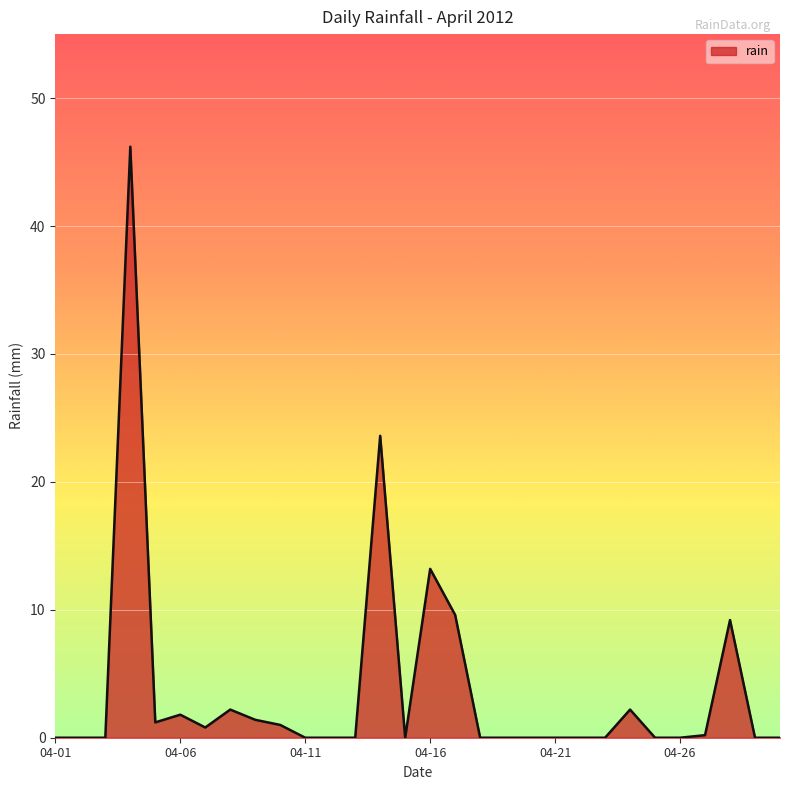

What is the greatest value displayed?

46.2